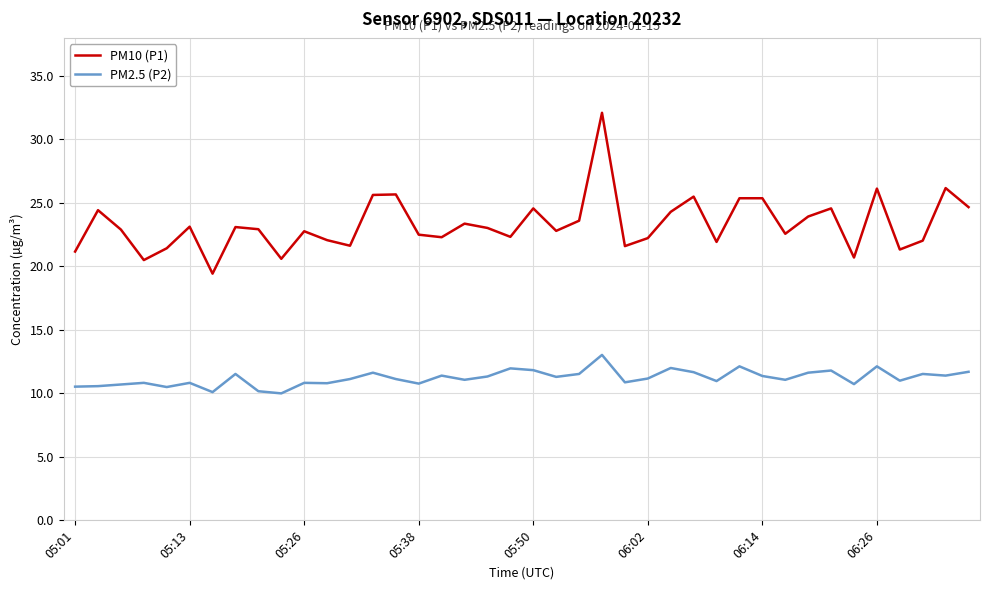

Which series has the largest range (max minus min)?

PM10 (P1)